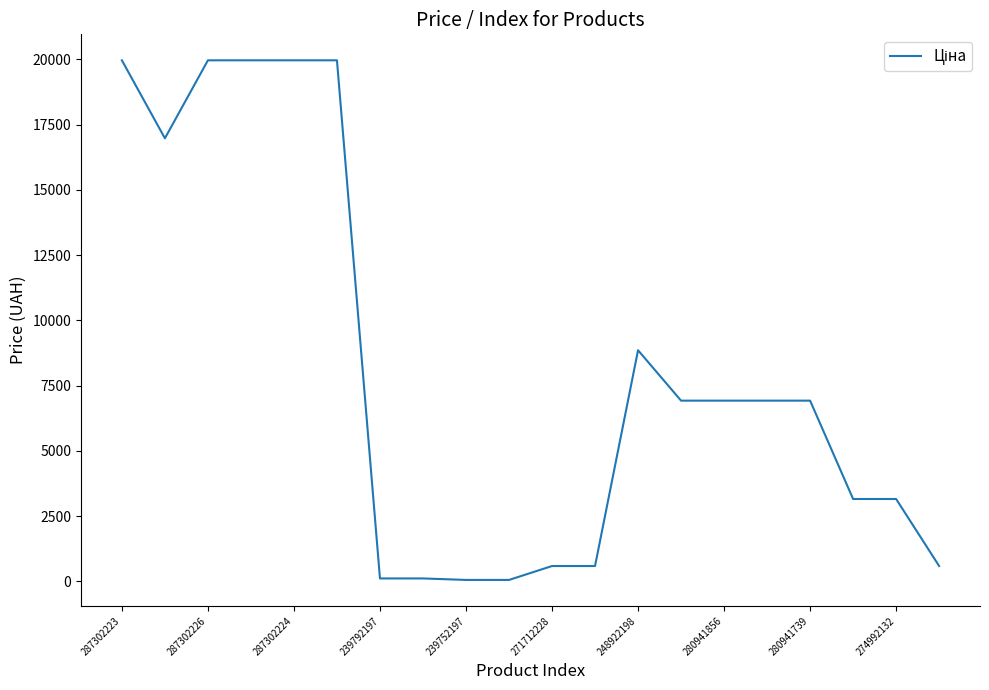

What is the difference between the maximum and minimum values?

19907.1